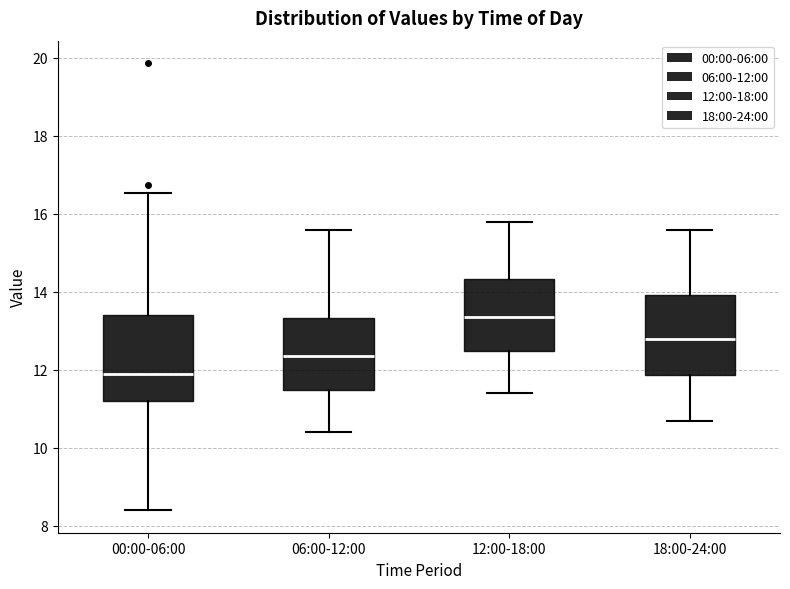

Reading left to right, transcribe this box plot: for each box, give where its median line is, the range the box spans, and where its two whiskers end, as read against the y-axis. The values are not printed on the chart, so give them approximately, as read against the axis.

00:00-06:00: median 12.0, box 11.2 to 13.4, whiskers 8.4 to 16.6
06:00-12:00: median 12.4, box 11.4 to 13.4, whiskers 10.4 to 15.6
12:00-18:00: median 13.4, box 12.4 to 14.4, whiskers 11.4 to 15.8
18:00-24:00: median 12.8, box 11.8 to 14.0, whiskers 10.8 to 15.6